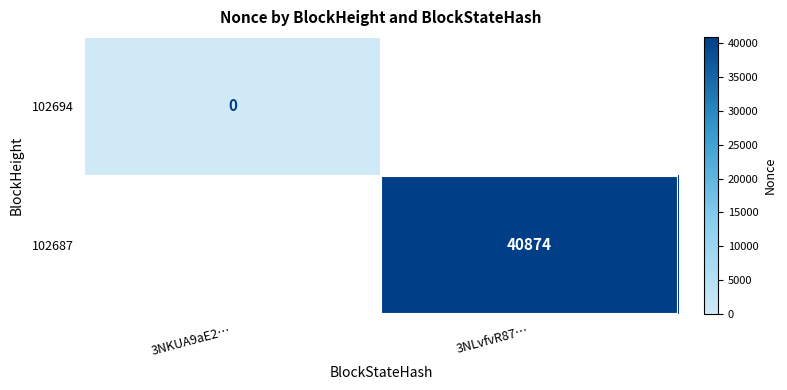

What is the greatest value displayed?

40874.0